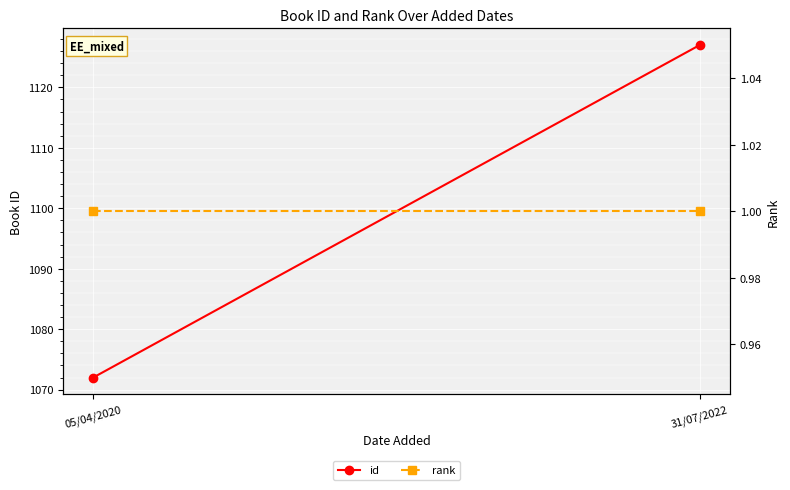

Count the number of data series in this chart.

2